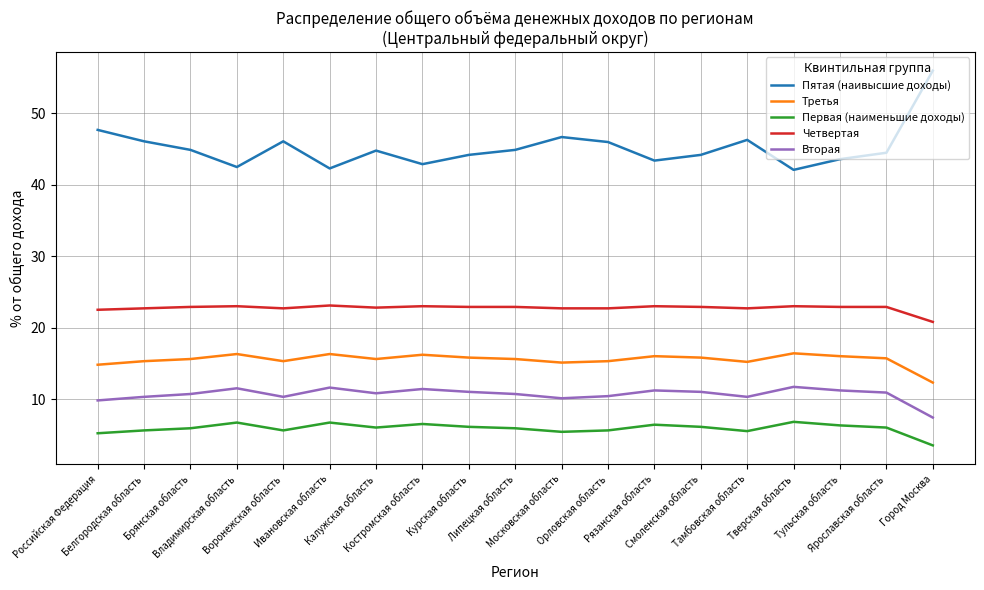

Which series has the largest range (max minus min)?

Пятая (наивысшие доходы)